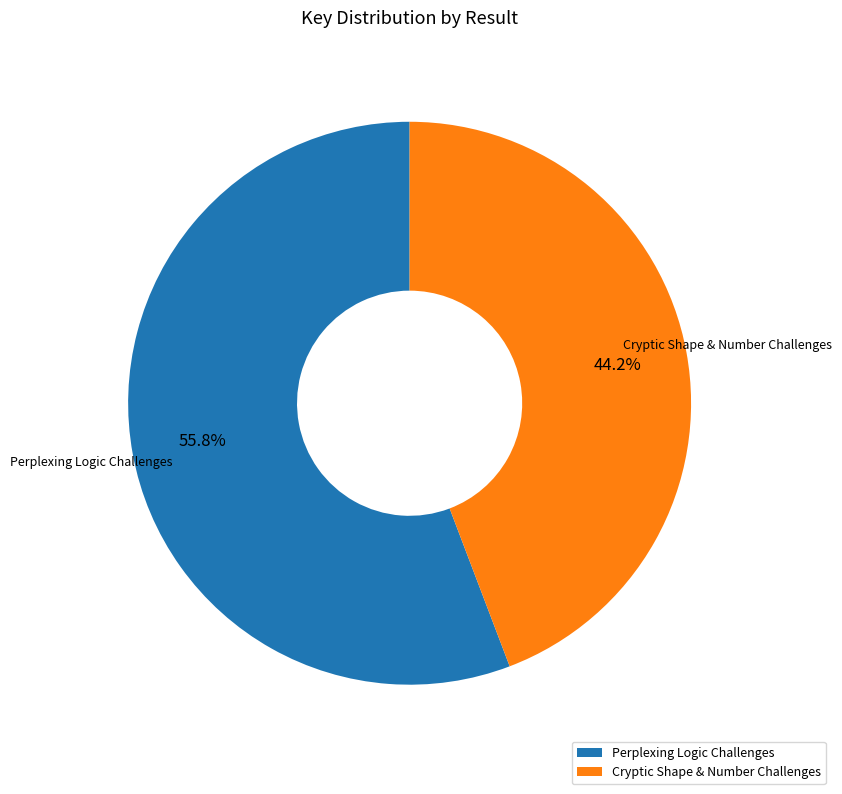

To the nearest percent, what percentage of the pie is Cryptic Shape & Number Challenges?

44%